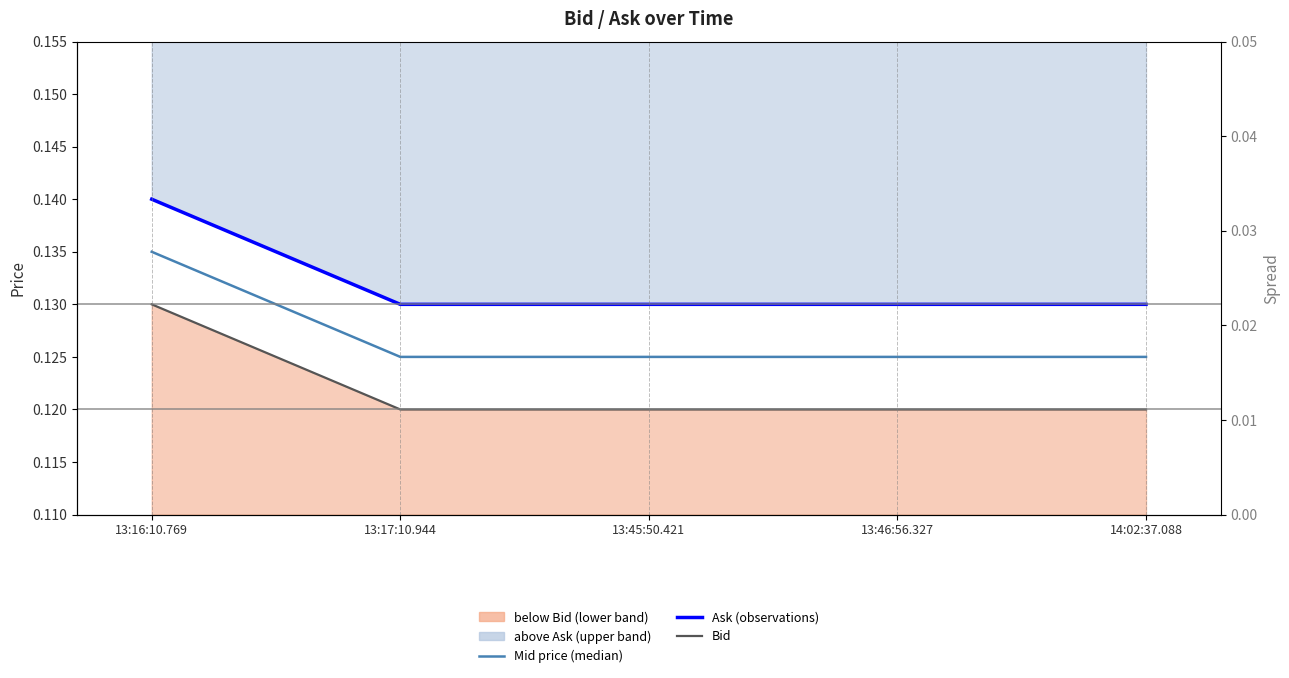

True or false: Ask (observations) and Bid intersect in this chart.

False